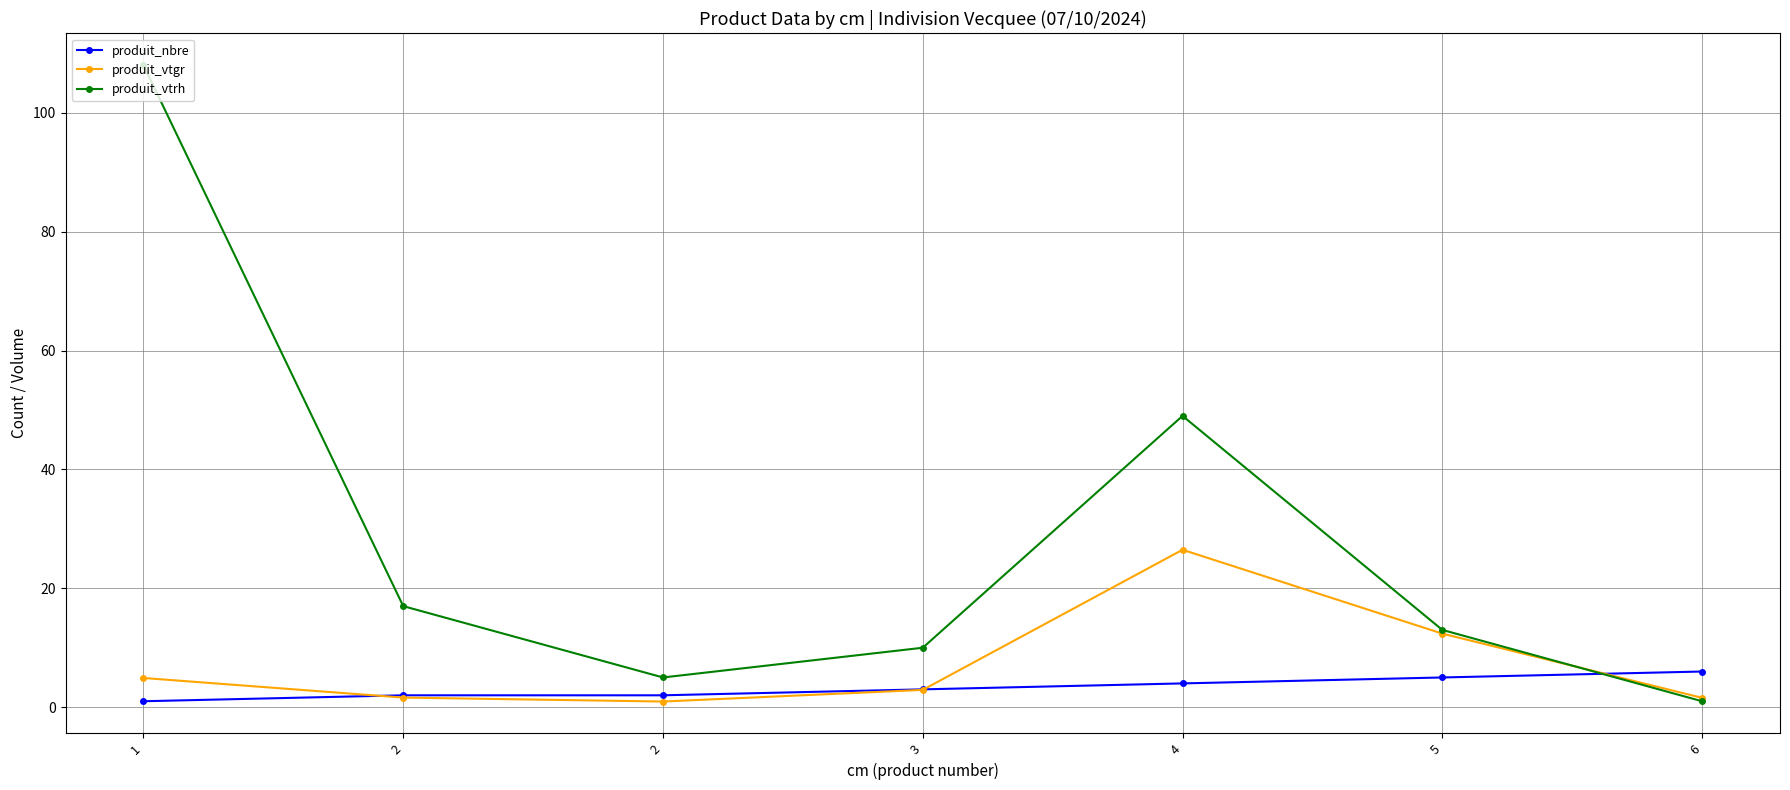

Rank the series by their average value, from highest to lowest.

produit_vtrh, produit_vtgr, produit_nbre